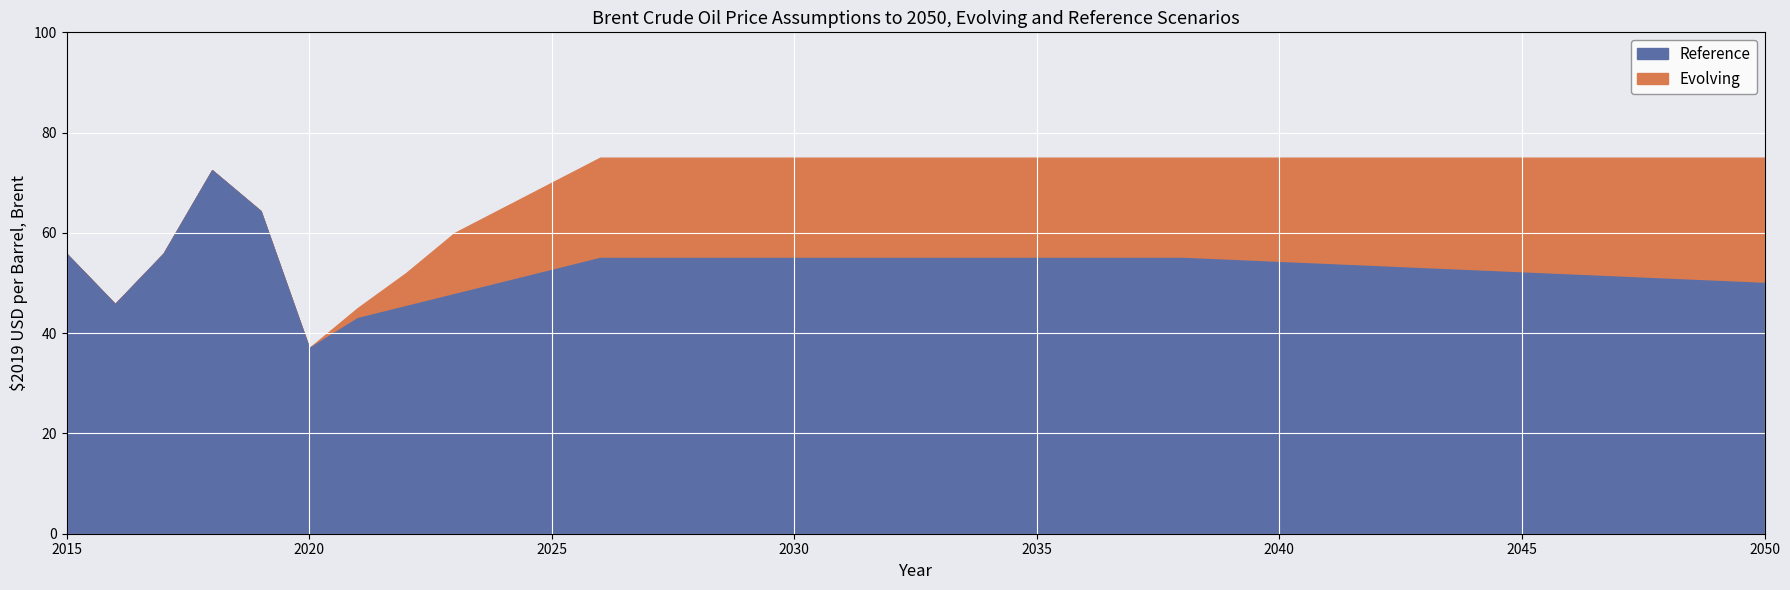

True or false: Reference and Evolving intersect in this chart.

False